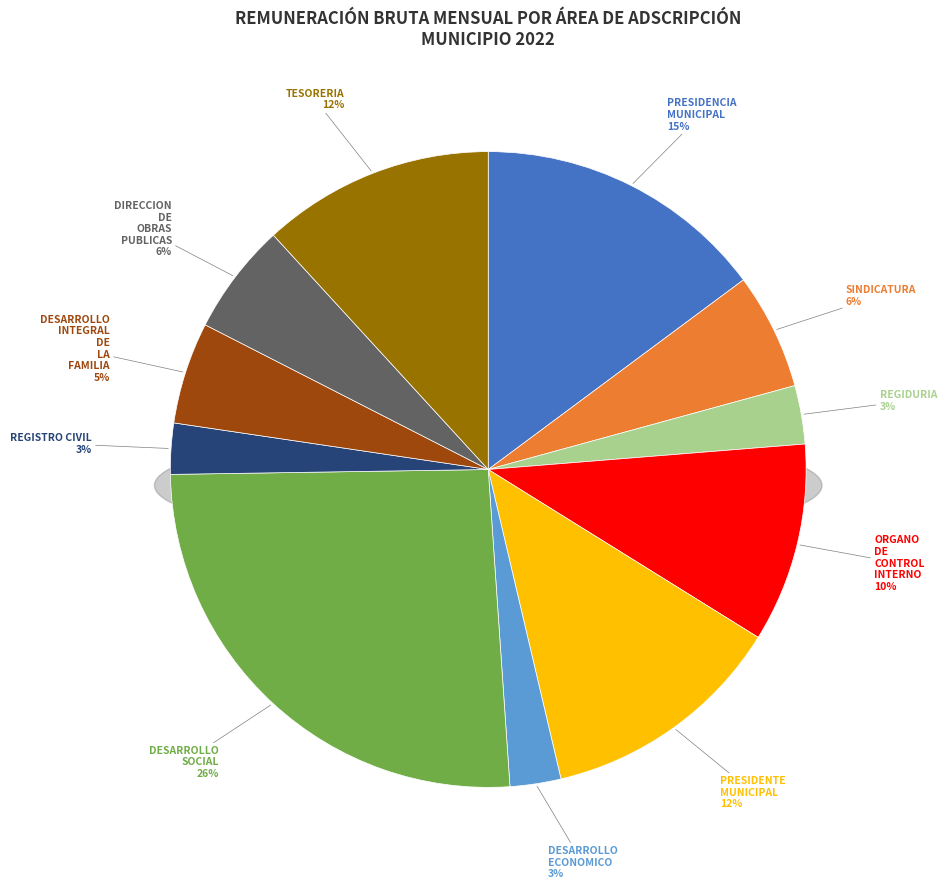

To the nearest percent, what is the combined percentage of DESARROLLO SOCIAL and REGIDURIA?

29%